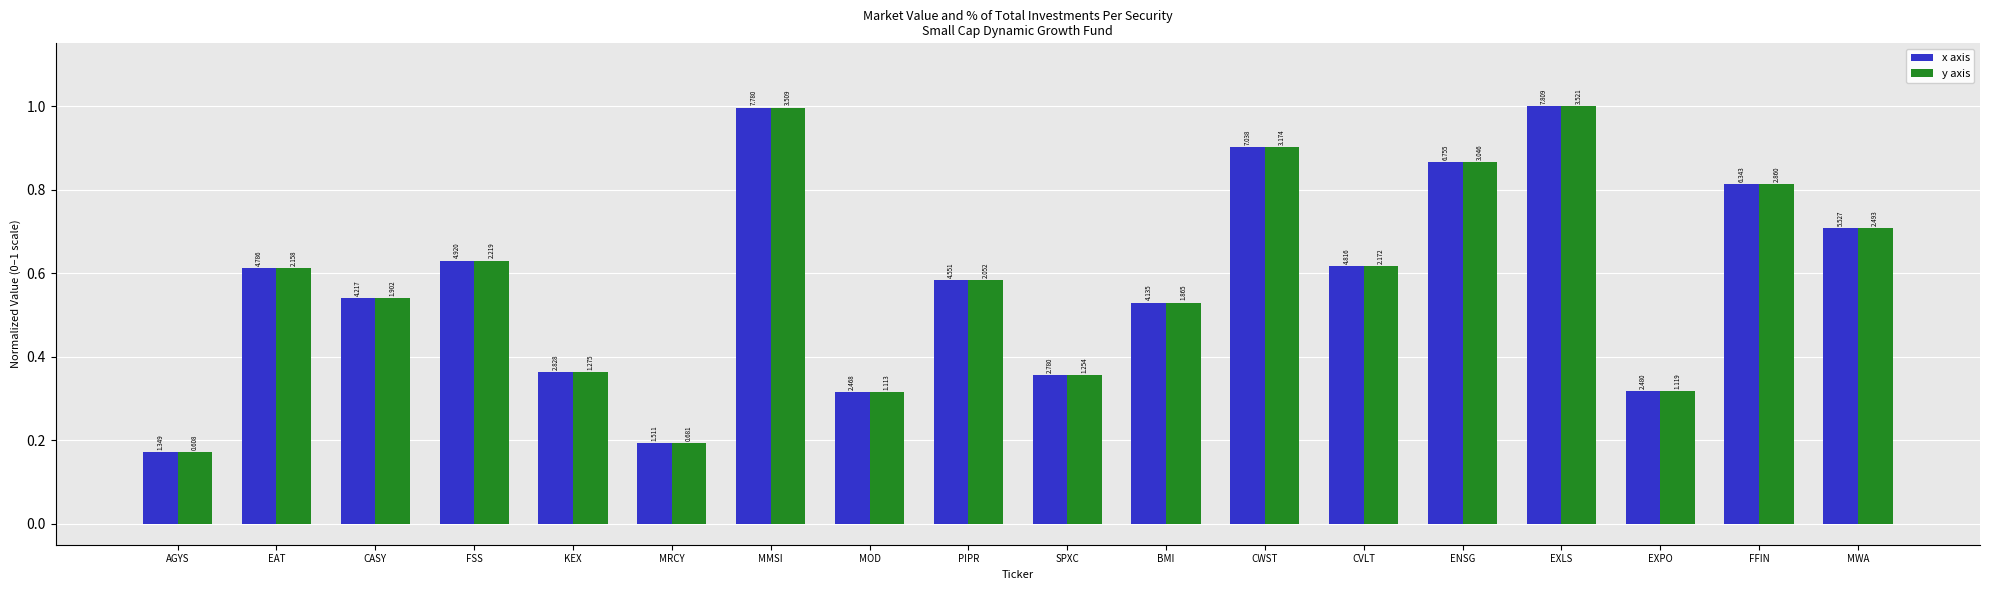

Does the chart contain stacked bars?

No